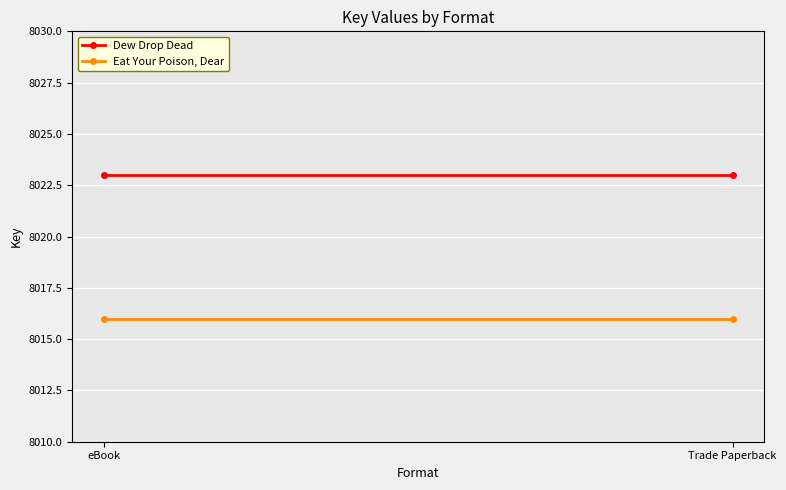

What is the maximum value for Dew Drop Dead?

8023